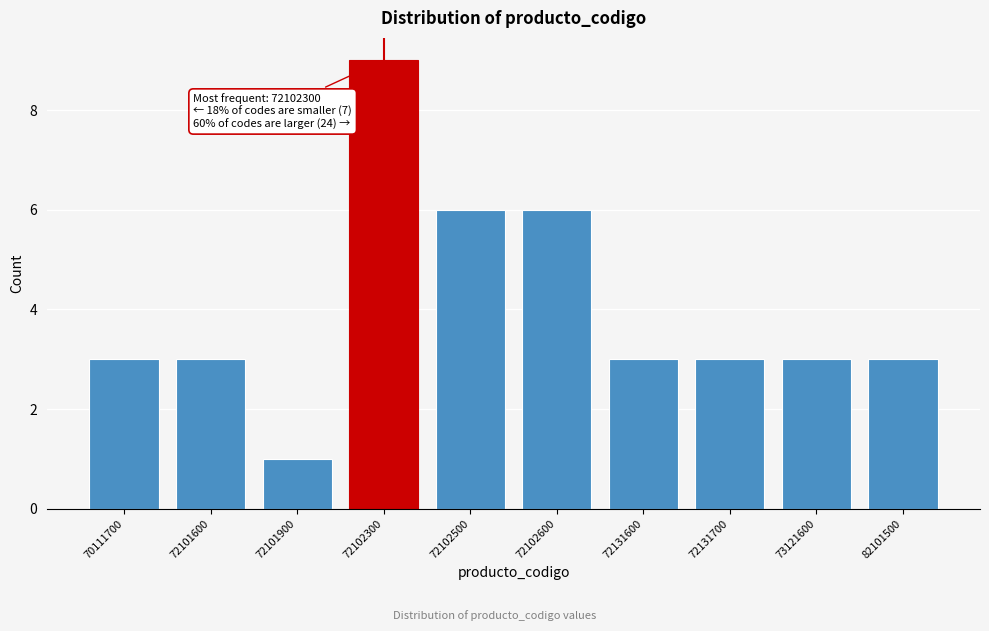

Reading left to right, list all the values displayed in this chart.

3	3	1	9	6	6	3	3	3	3